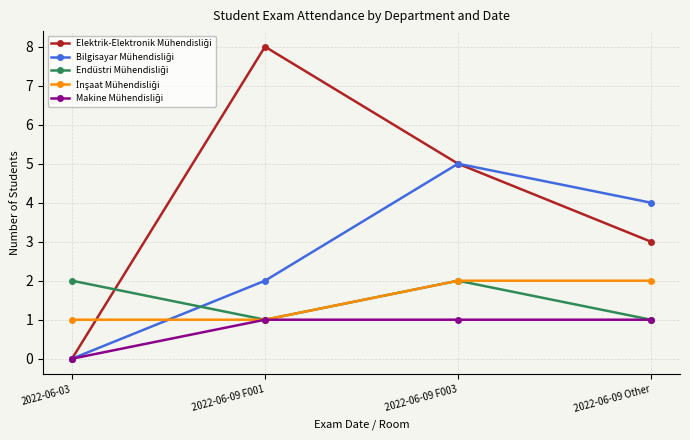

What is the label of the 4th point from the left?

2022-06-09 Other